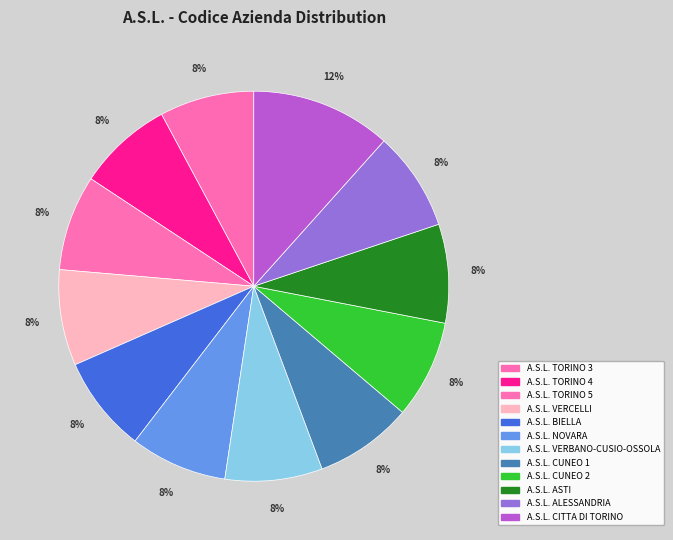

Do A.S.L. ALESSANDRIA and A.S.L. VERBANO-CUSIO-OSSOLA together represent more than half of the pie?

No